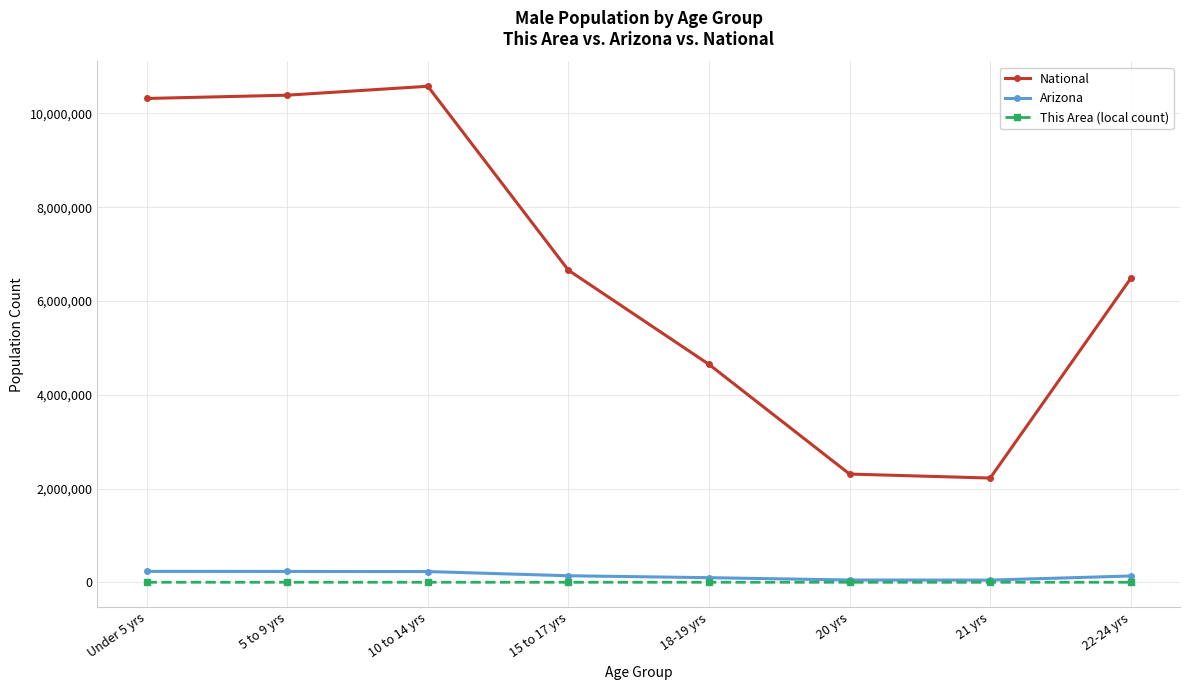

What is the spread (max minus min) of values at 20 yrs?

2308270